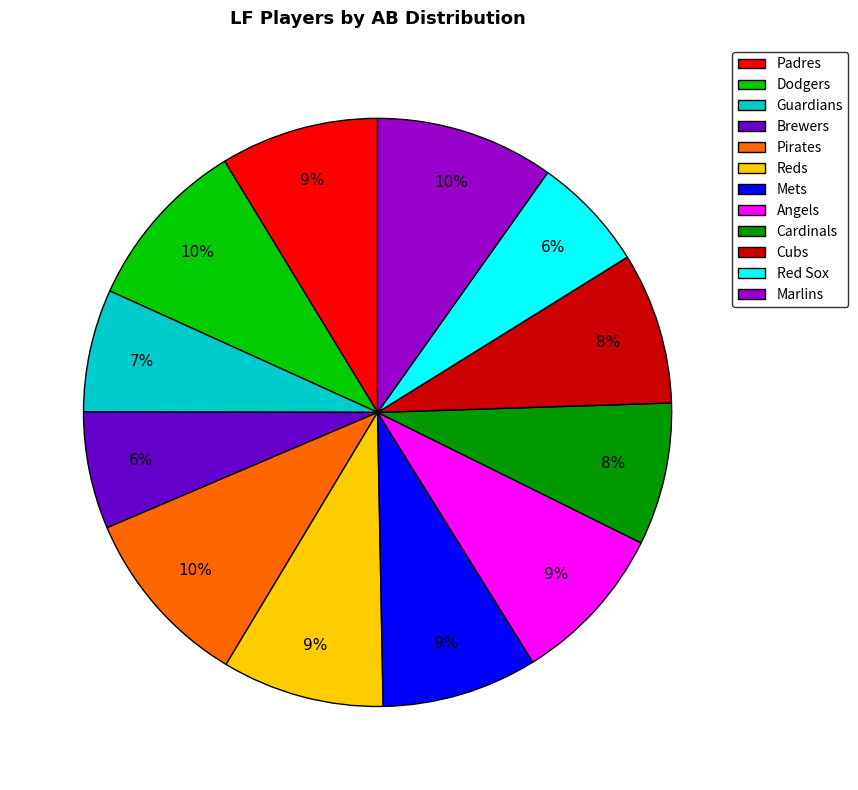

To the nearest percent, what portion does Pirates represent?

10%